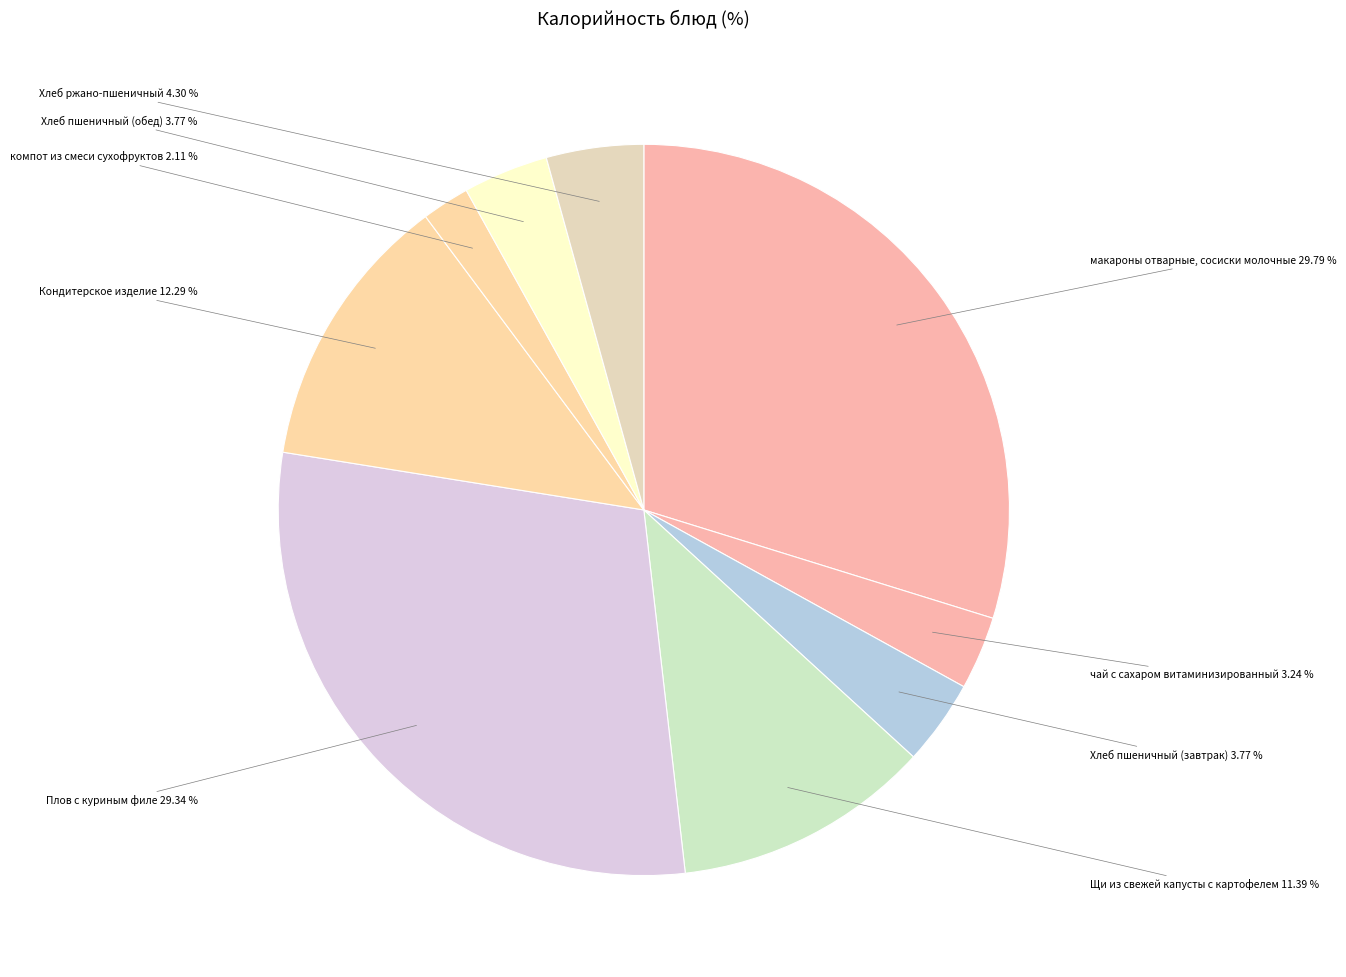

Count the number of slices in the pie.

9